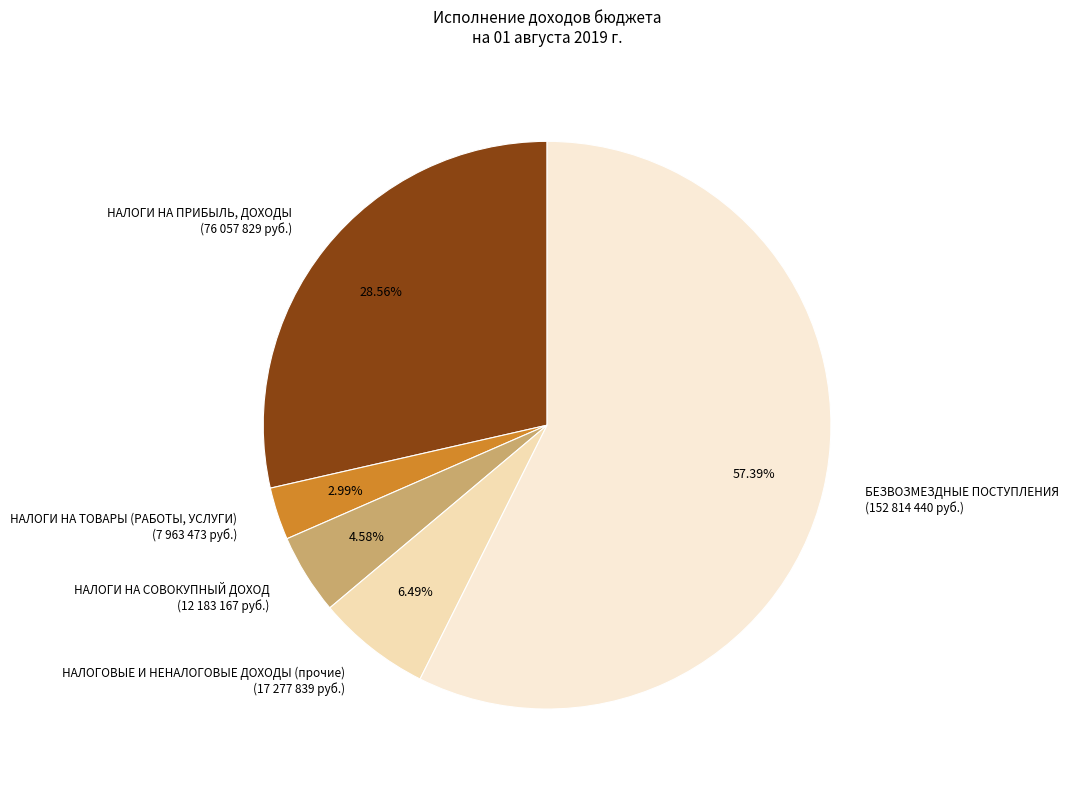

Which category has the smallest portion of the pie?

НАЛОГИ НА ТОВАРЫ (РАБОТЫ, УСЛУГИ)